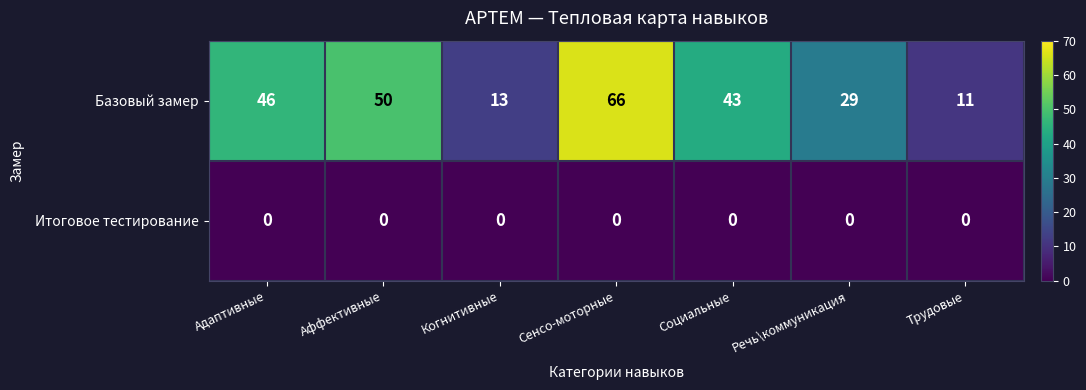

At which category is the sum across all series the highest?

Сенсо-моторные